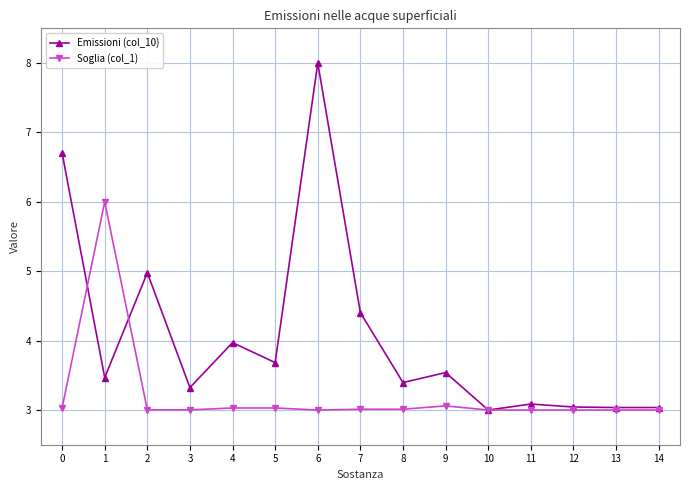

Which series has the largest total across all categories?

Emissioni (col_10)